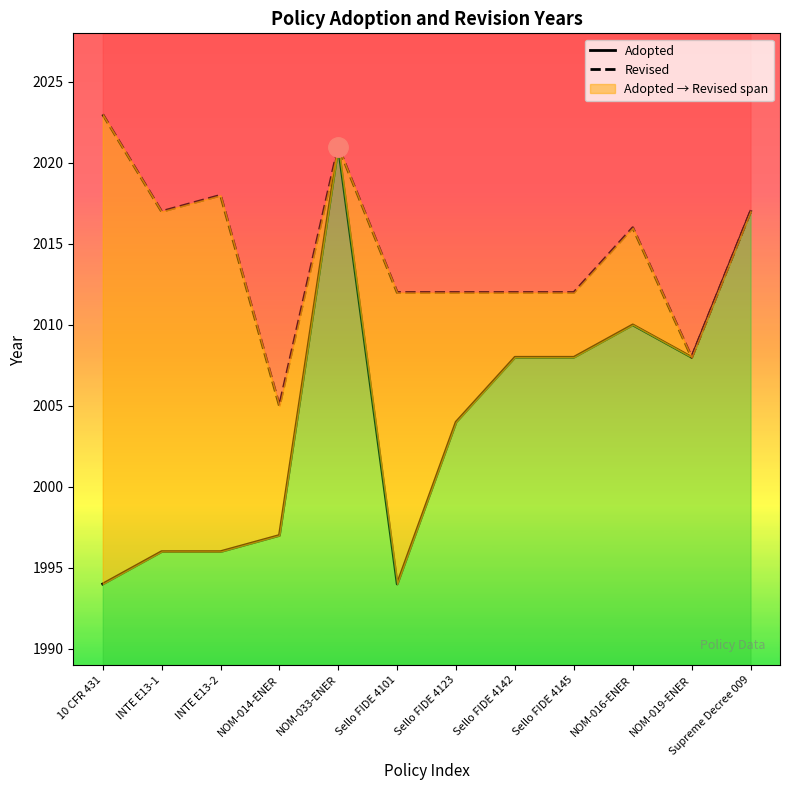

At which category does the chart reach its minimum across all series?

10 CFR 431